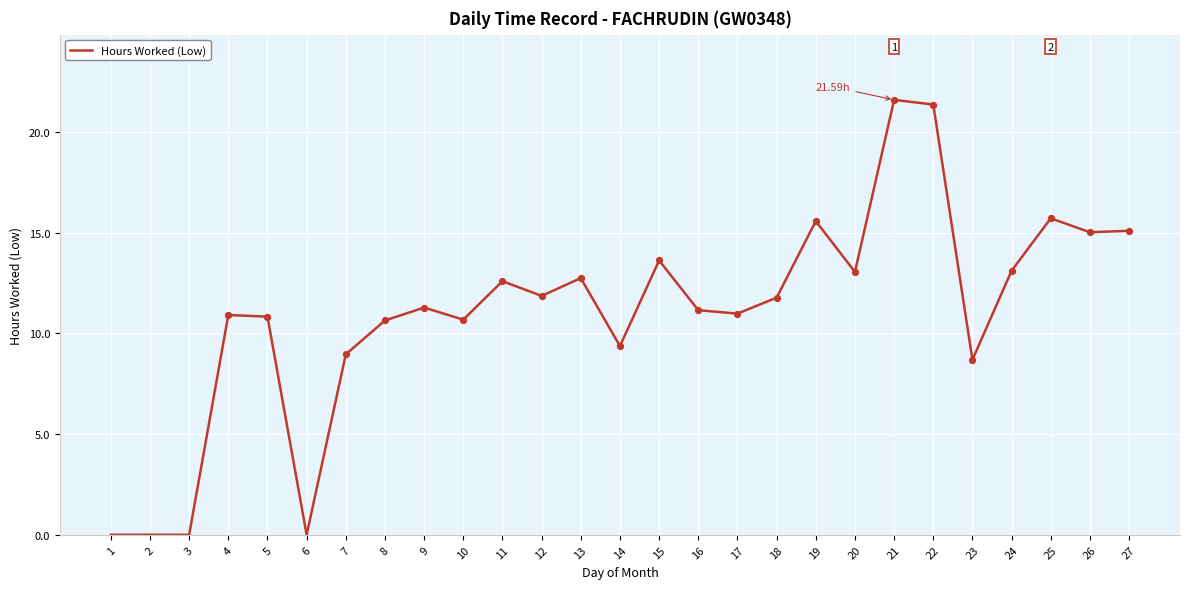

What is the ratio of the value at 18 to the value at 19?

0.8